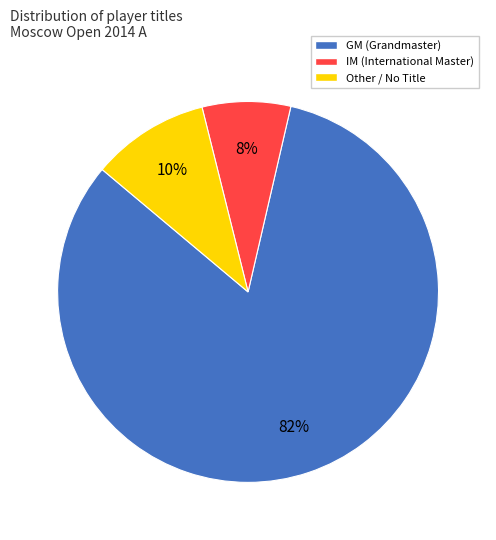

Is it true that Other is 17% of the pie?

False